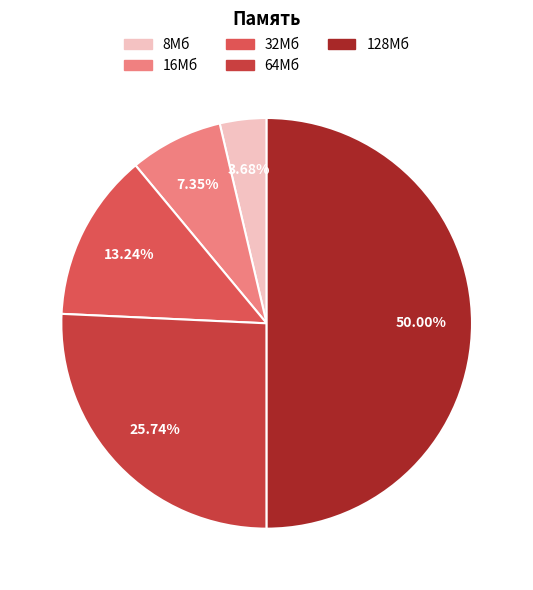

Does 8Мб account for over 50% of the chart?

No